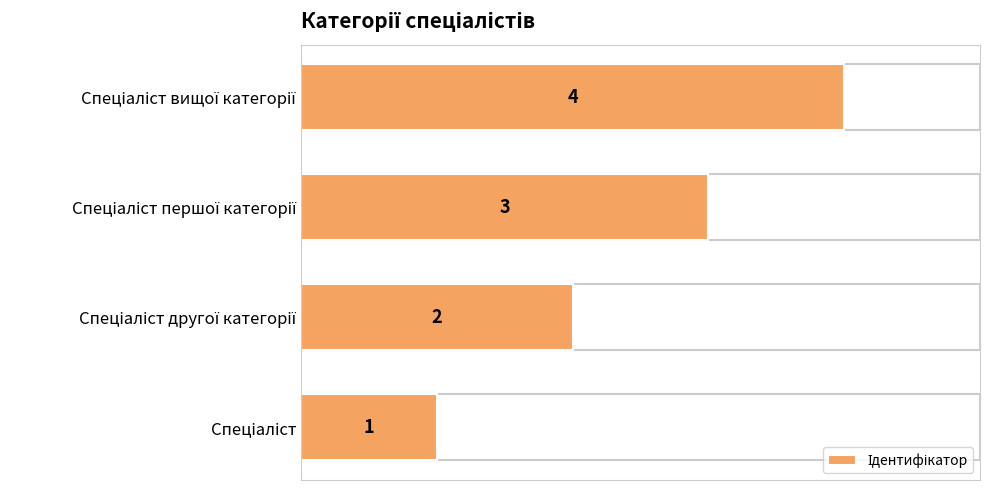

How many values are between 2 and 4?

3